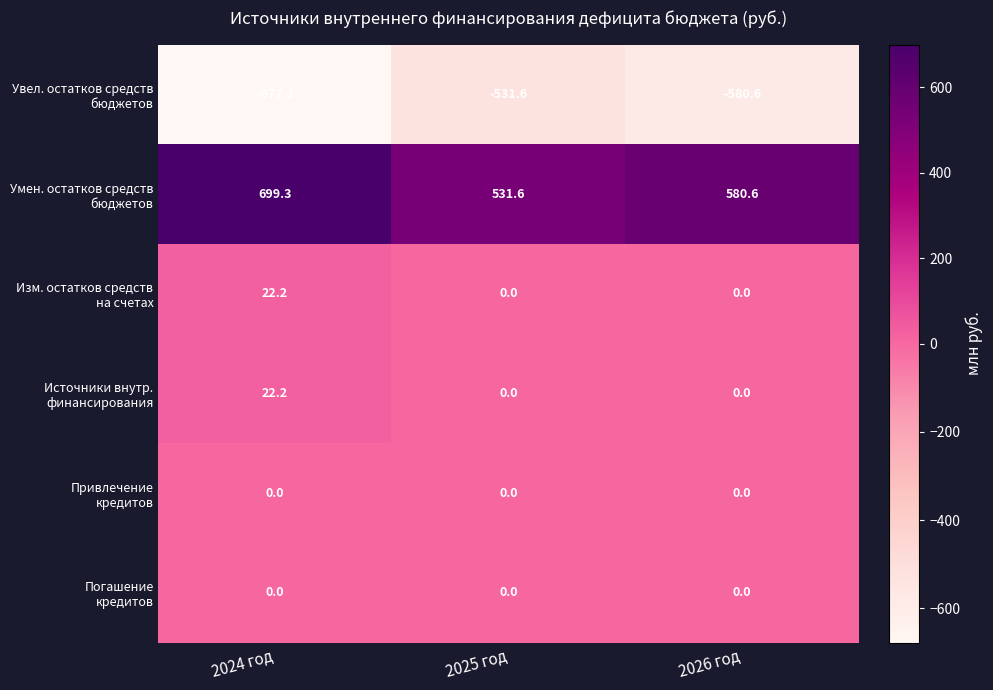

What is the total value across all series at 2024 год?

66.6